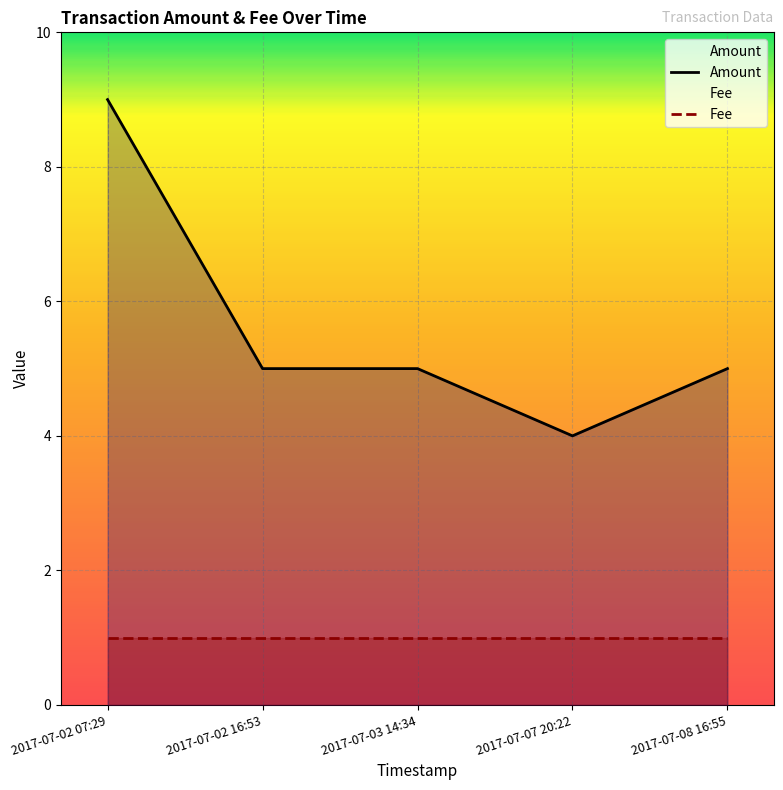

What is the maximum value shown in the chart?

9